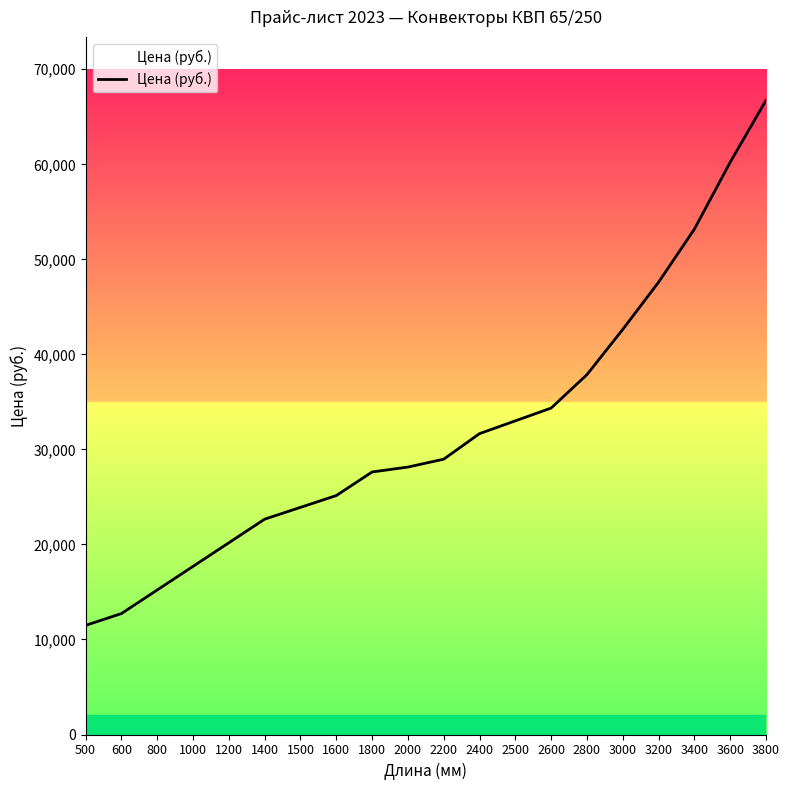

What is the minimum value shown in the chart?

11484.4